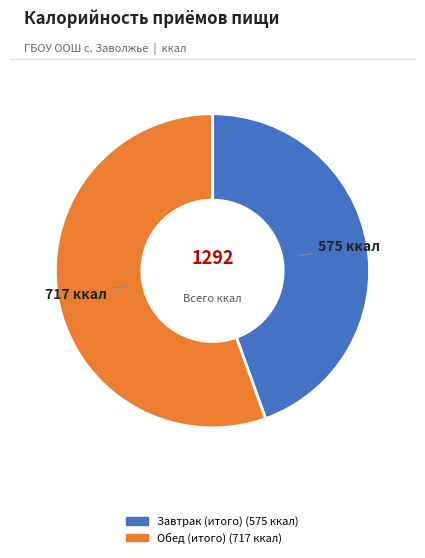

The Завтрак (итого) slice represents 58% of the pie. True or false?

False